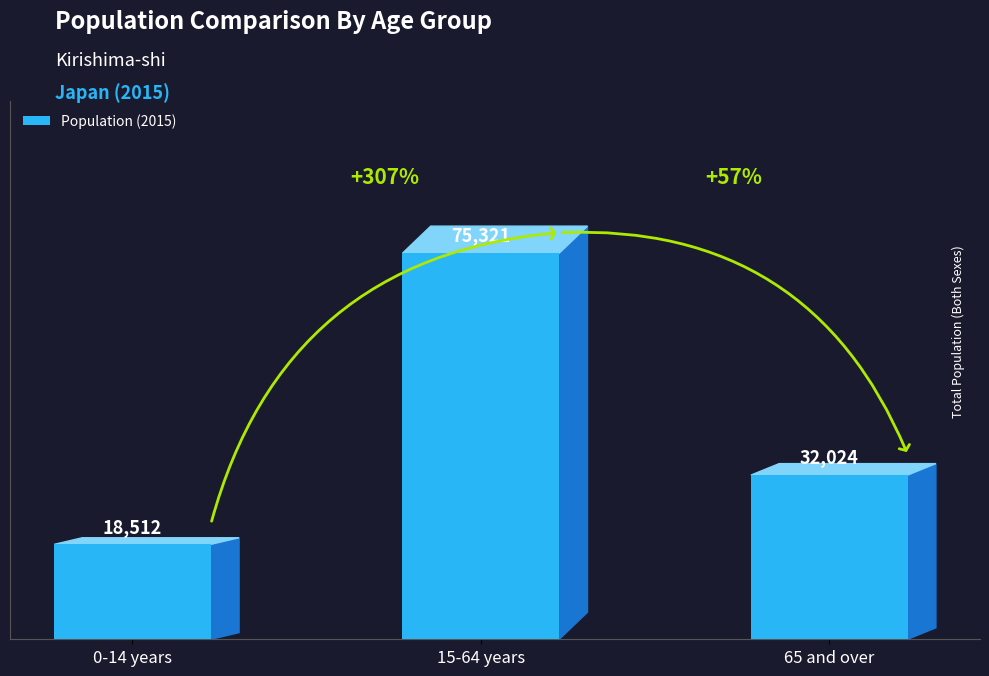

Read the value at 65 and over, to the nearest 50.

32000